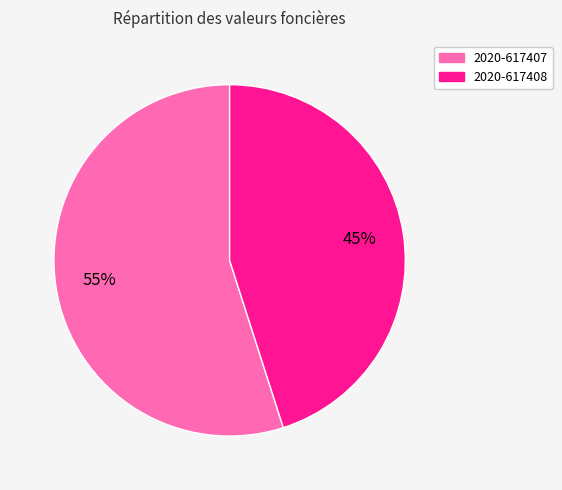

What is the largest slice in the pie chart?

2020-617407